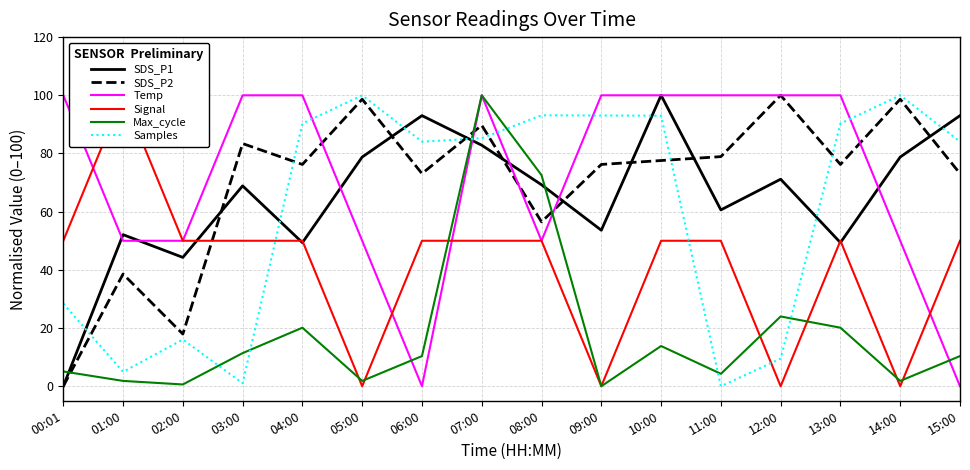

What is the label of the 10th point from the right?

06:00